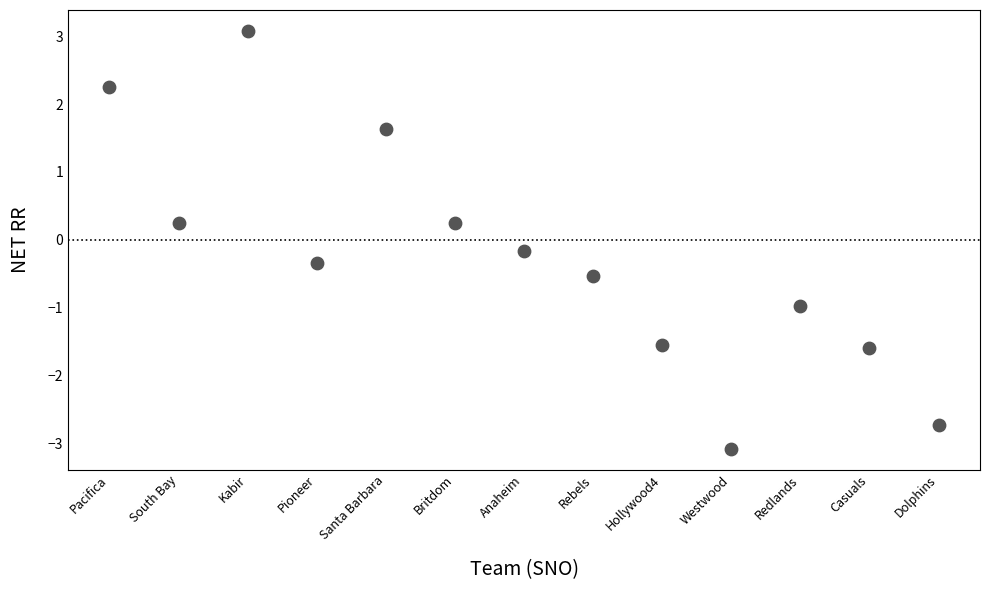

What is the range of X values (max minus min)?

12.0